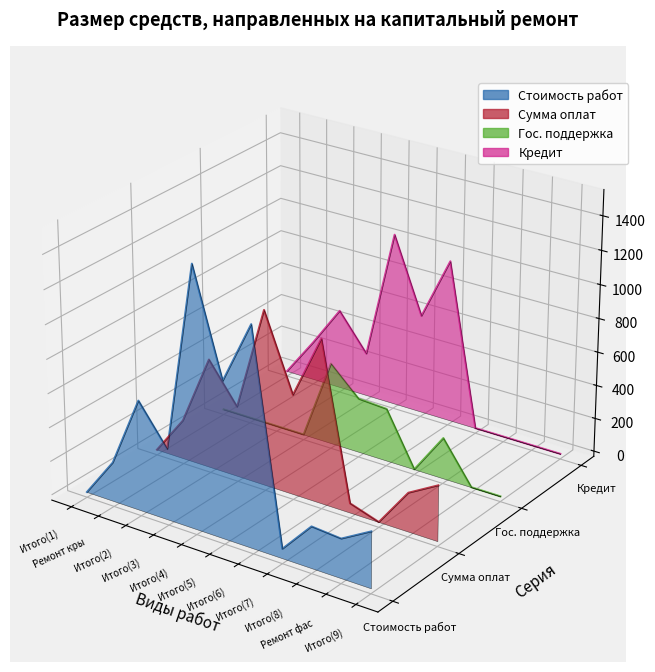

At which label does Сумма оплат first exceed 0?

Итого(4)